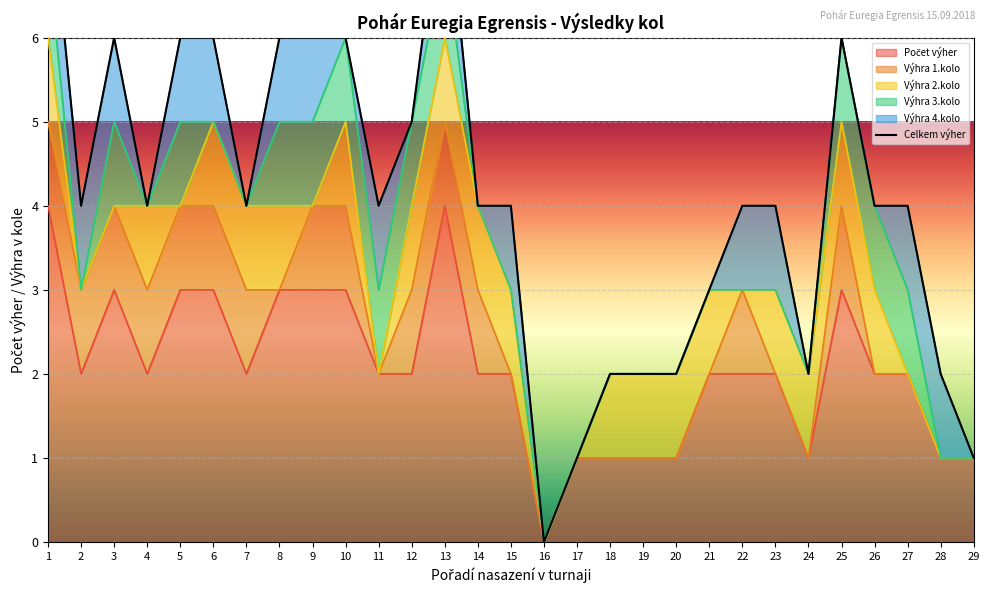

Which has a higher value, 3 or 15?

3